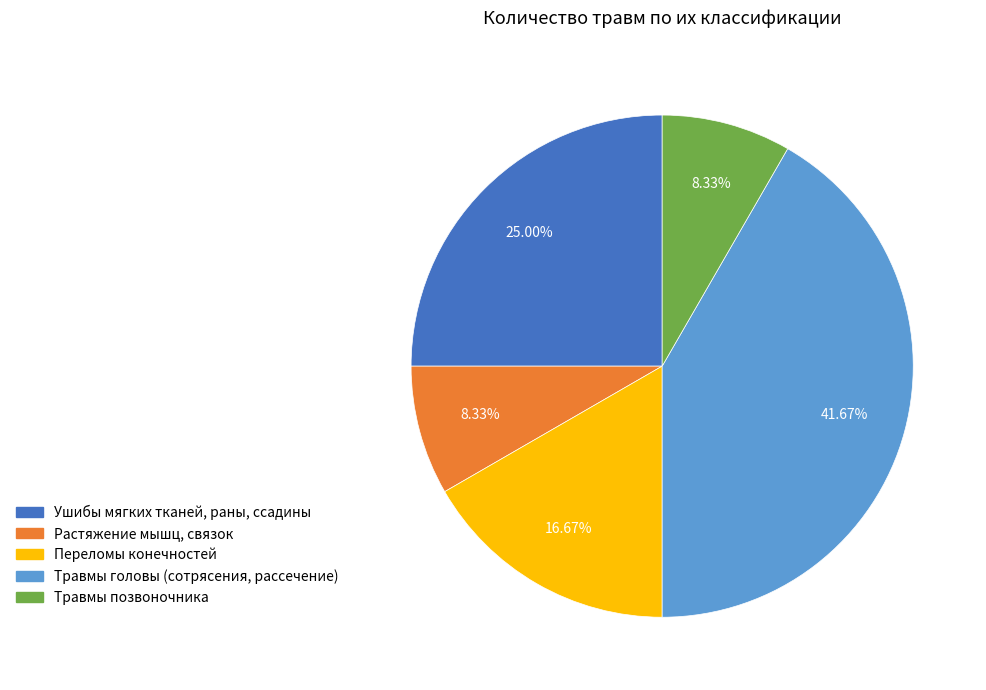

Is there any slice that represents more than half of the pie?

No